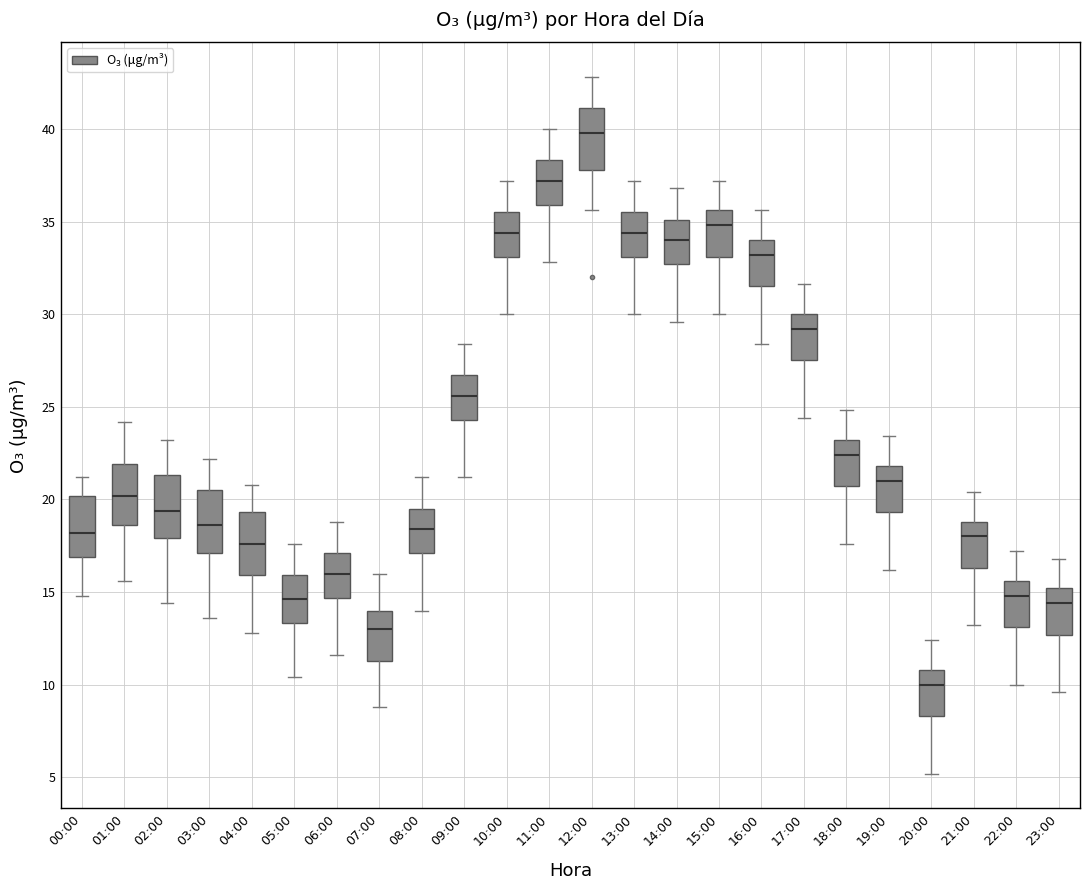

Reading left to right, read every box against the y-axis: the position of its median line, the range the box covers, and the ends of its whiskers. The values are not printed on the chart, so give them approximately, as read against the axis.

00:00: median 18.0, box 17.0 to 20.0, whiskers 15.0 to 21.0
01:00: median 20.0, box 18.5 to 22.0, whiskers 15.5 to 24.0
02:00: median 19.5, box 18.0 to 21.5, whiskers 14.5 to 23.0
03:00: median 18.5, box 17.0 to 20.5, whiskers 13.5 to 22.0
04:00: median 17.5, box 16.0 to 19.5, whiskers 13.0 to 21.0
05:00: median 14.5, box 13.5 to 16.0, whiskers 10.5 to 17.5
06:00: median 16.0, box 14.5 to 17.0, whiskers 11.5 to 19.0
07:00: median 13.0, box 11.5 to 14.0, whiskers 9.0 to 16.0
08:00: median 18.5, box 17.0 to 19.5, whiskers 14.0 to 21.0
09:00: median 25.5, box 24.5 to 26.5, whiskers 21.0 to 28.5
10:00: median 34.5, box 33.0 to 35.5, whiskers 30.0 to 37.0
11:00: median 37.0, box 36.0 to 38.5, whiskers 33.0 to 40.0
12:00: median 40.0, box 38.0 to 41.0, whiskers 35.5 to 43.0
13:00: median 34.5, box 33.0 to 35.5, whiskers 30.0 to 37.0
14:00: median 34.0, box 32.5 to 35.0, whiskers 29.5 to 37.0
15:00: median 35.0, box 33.0 to 35.5, whiskers 30.0 to 37.0
16:00: median 33.0, box 31.5 to 34.0, whiskers 28.5 to 35.5
17:00: median 29.0, box 27.5 to 30.0, whiskers 24.5 to 31.5
18:00: median 22.5, box 20.5 to 23.0, whiskers 17.5 to 25.0
19:00: median 21.0, box 19.5 to 22.0, whiskers 16.0 to 23.5
20:00: median 10.0, box 8.5 to 11.0, whiskers 5.0 to 12.5
21:00: median 18.0, box 16.5 to 19.0, whiskers 13.0 to 20.5
22:00: median 15.0, box 13.0 to 15.5, whiskers 10.0 to 17.0
23:00: median 14.5, box 12.5 to 15.0, whiskers 9.5 to 17.0